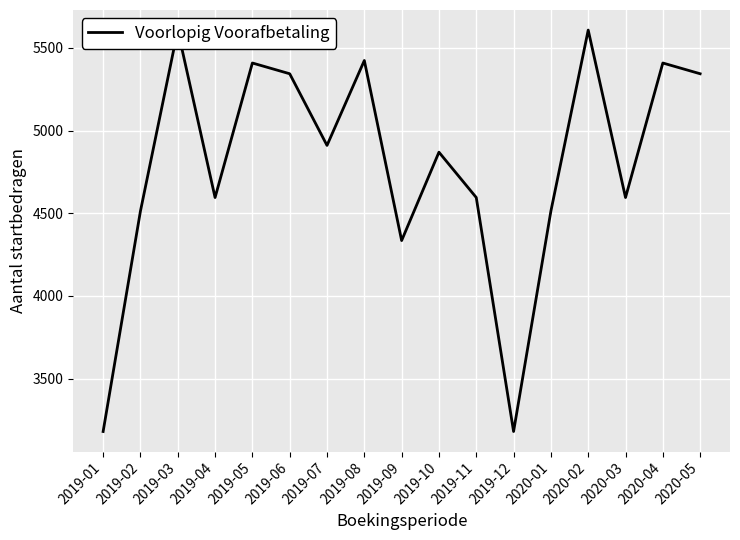

List the labels in order of value, largest first.

2019-03, 2020-02, 2019-08, 2019-05, 2020-04, 2019-06, 2020-05, 2019-07, 2019-10, 2019-04, 2019-11, 2020-03, 2019-02, 2020-01, 2019-09, 2019-01, 2019-12